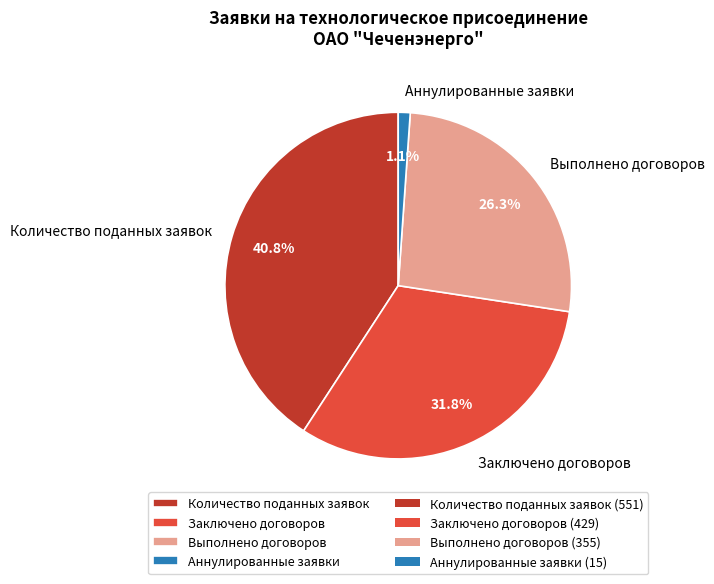

What is the largest slice in the pie chart?

Количество поданных заявок